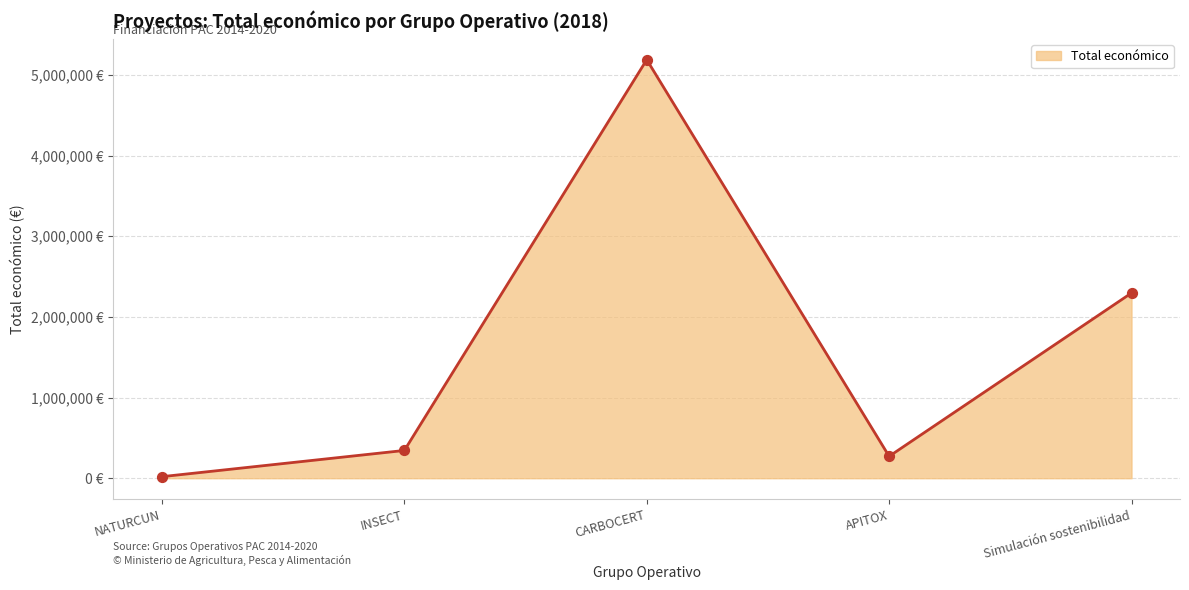

What is the change in value from INSECT to APITOX?

-72691